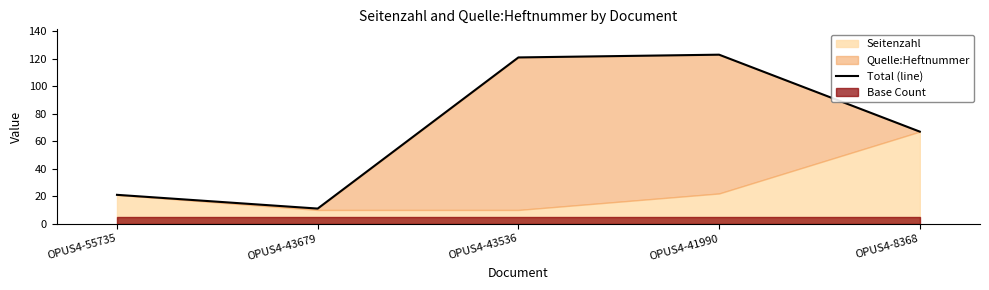

What is the value of the 5th point from the left?

67